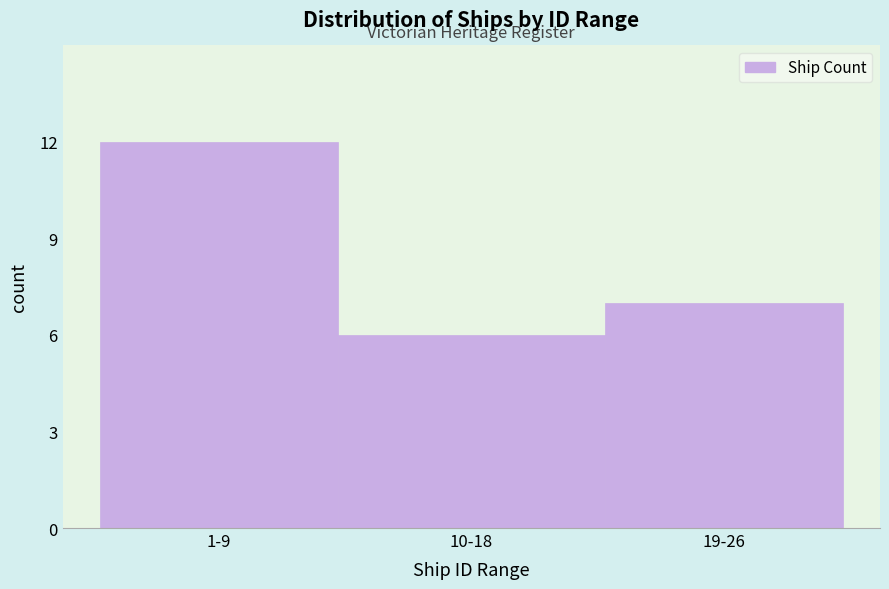

Reading left to right, extract all data points from this chart.

12	6	7